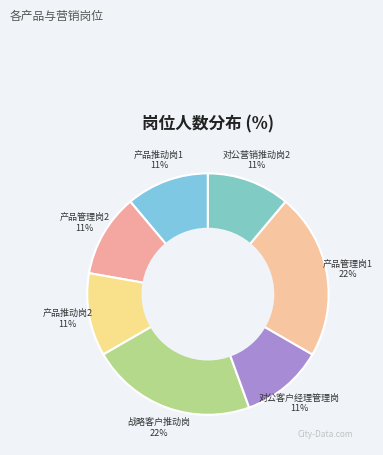

How many segments does this pie chart have?

7